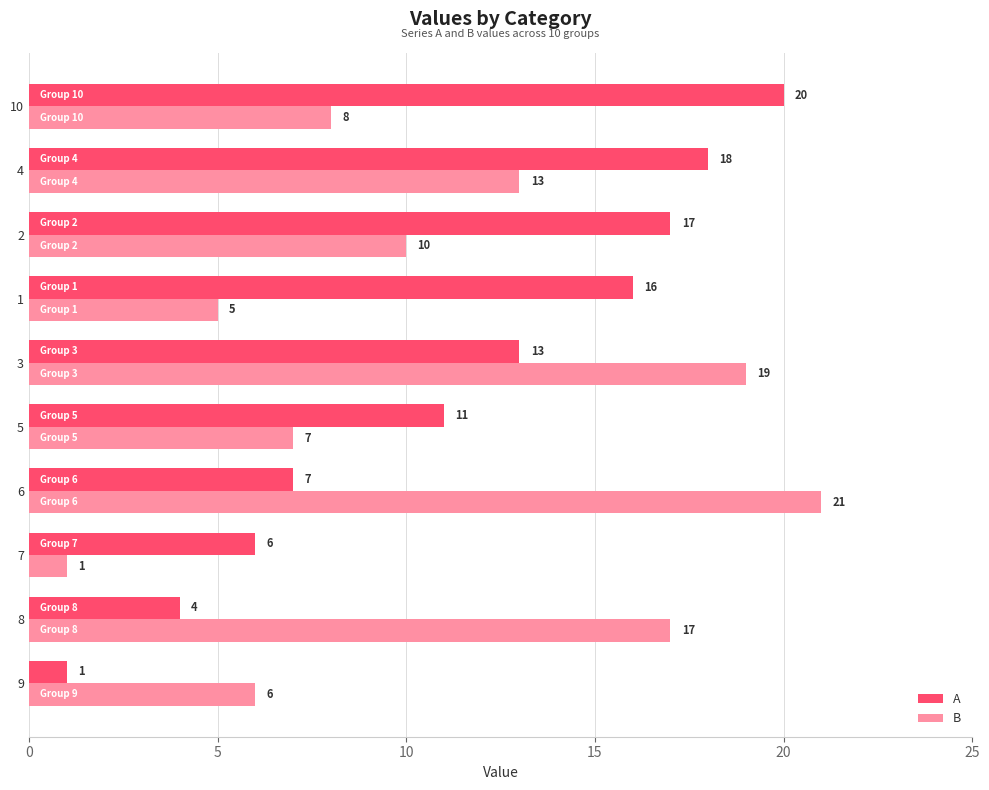

List the series in order of their overall mean, highest first.

A, B